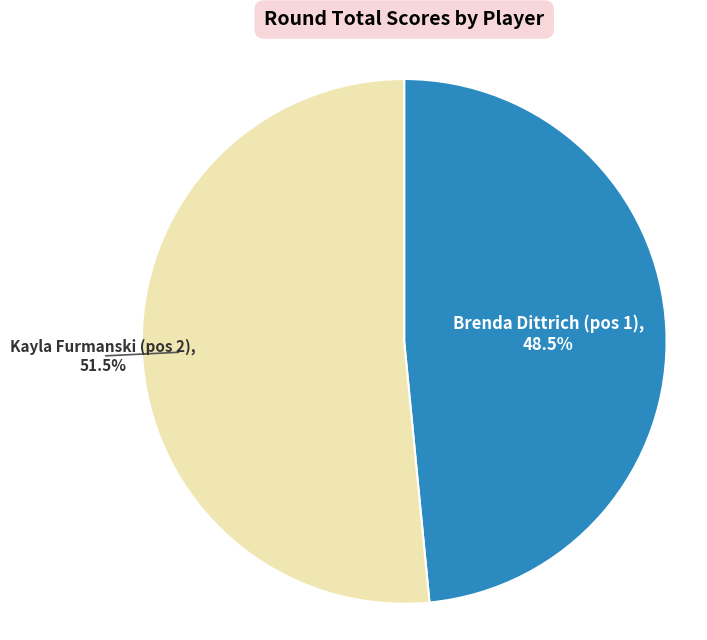

Is there any slice that represents more than half of the pie?

Yes